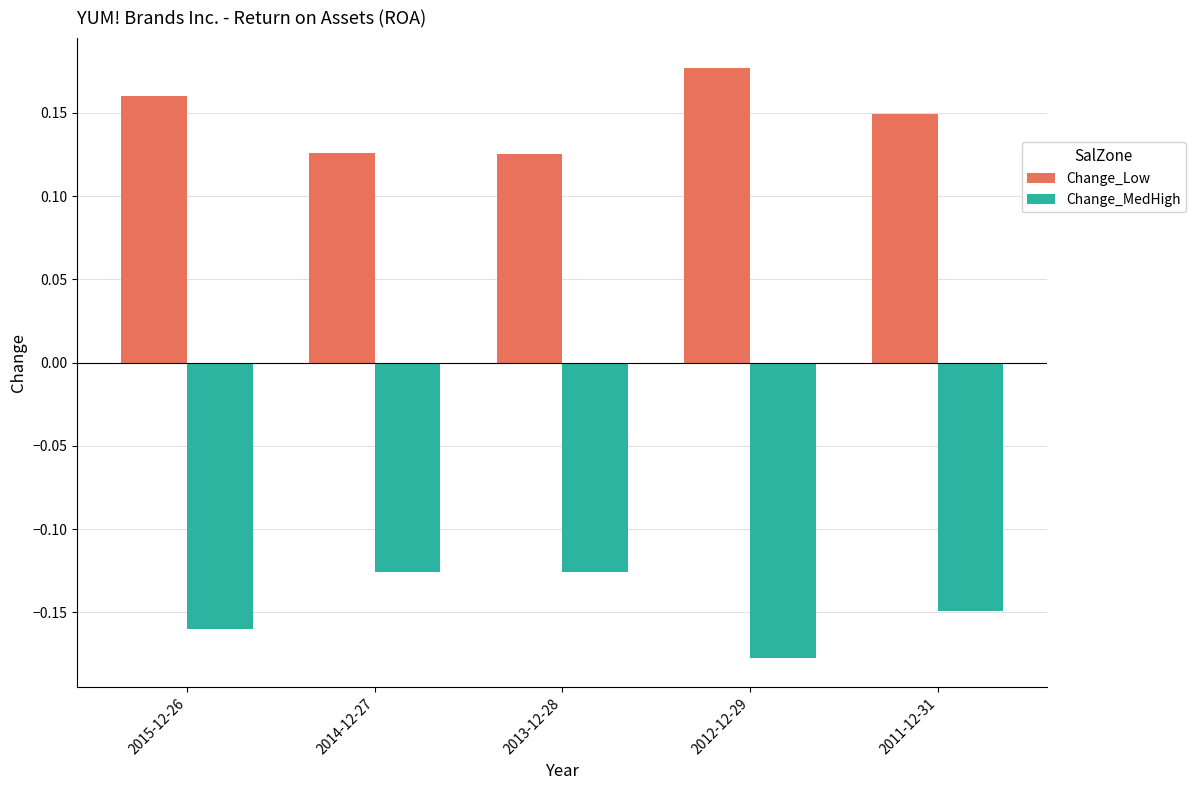

Is the value of Change_MedHigh at 2013-12-28 greater than the value of Change_Low at 2011-12-31?

No